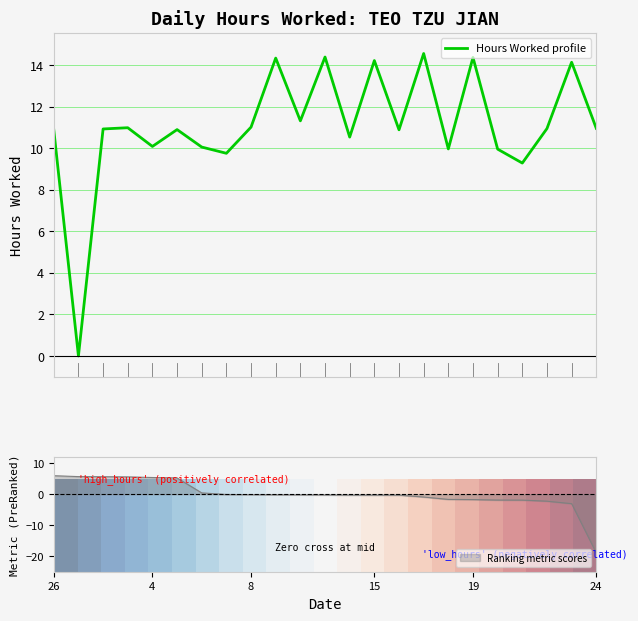

How many values in Hours Worked profile are above zero?

22